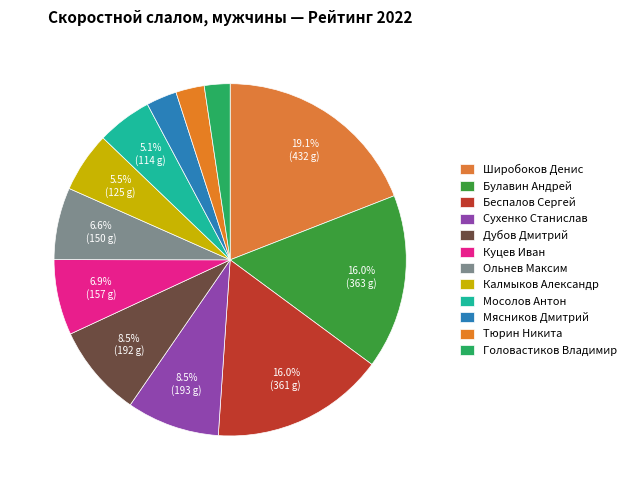

Rank the categories by value from highest to lowest.

Широбоков Денис, Булавин Андрей, Беспалов Сергей, Сухенко Станислав, Дубов Дмитрий, Куцев Иван, Ольнев Максим, Калмыков Александр, Мосолов Антон, Мясников Дмитрий, Тюрин Никита, Головастиков Владимир